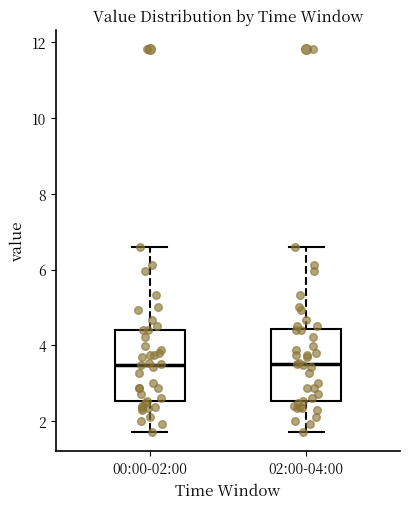

Where does the upper whisker of the box for 00:00-02:00 end on the y-axis? The values are not printed on the chart, so give them approximately, as read against the axis.

6.6